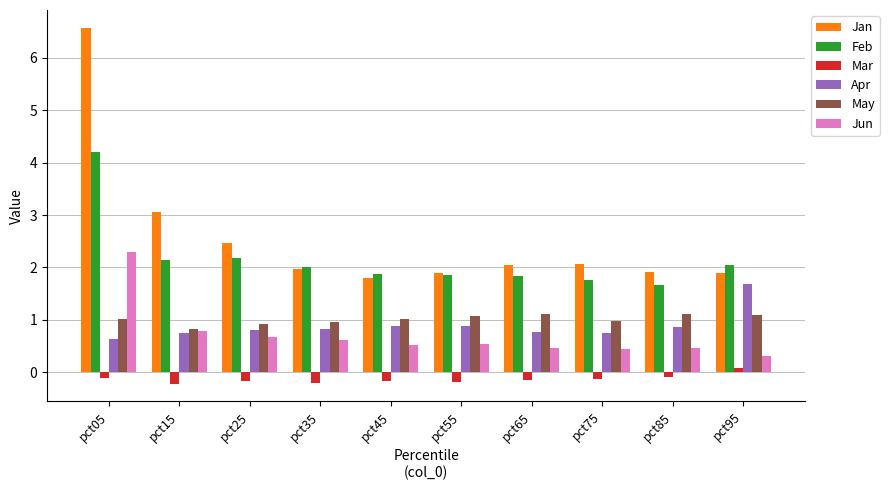

Which series has the largest total across all categories?

Jan